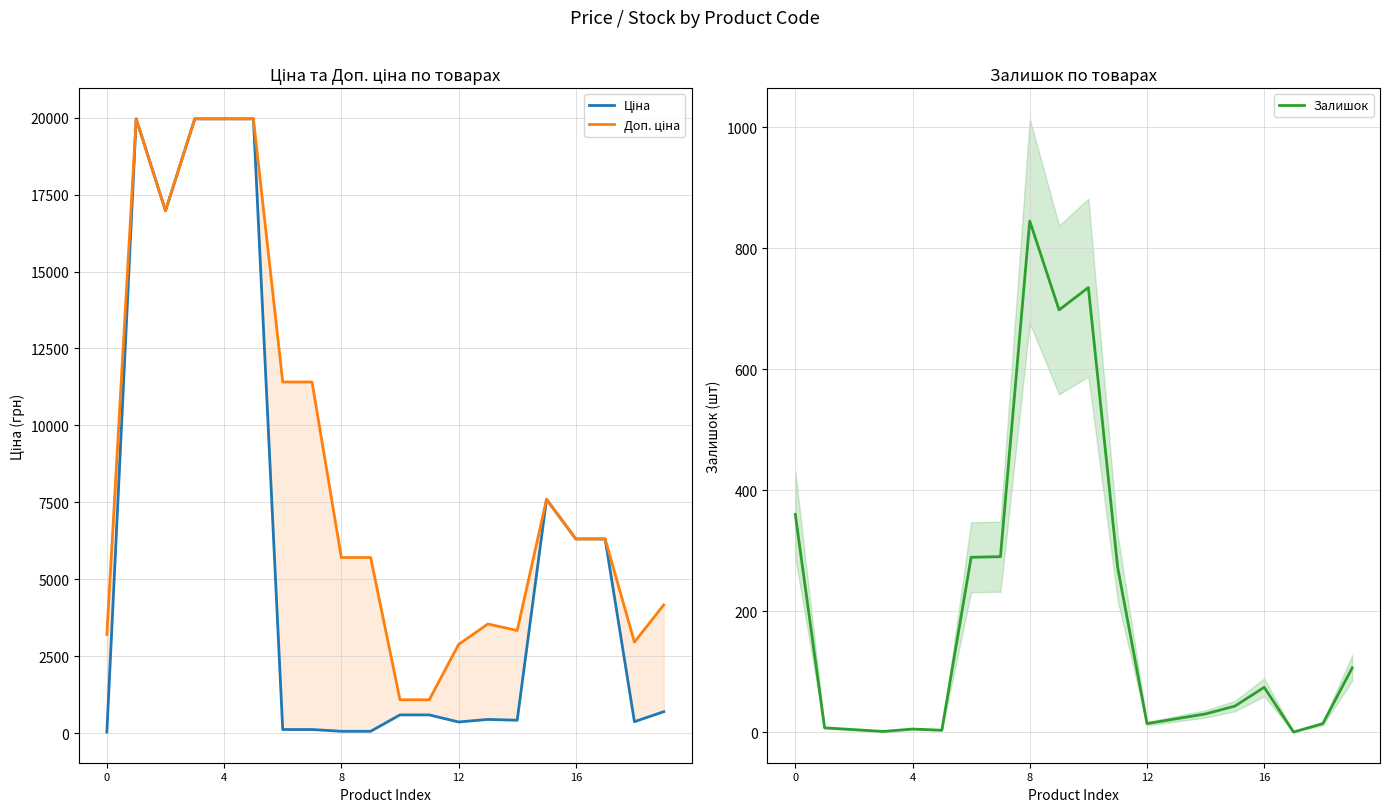

Is it true that Доп. ціна equals 3428.5 at 15?

False